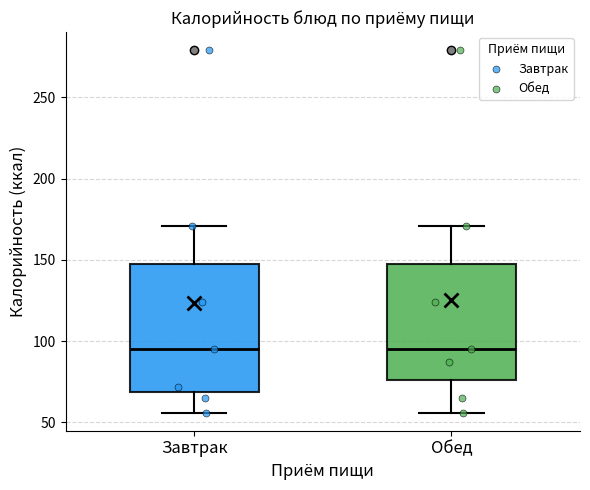

Reading left to right, transcribe this box plot: for each box, give where its median line is, the range the box spans, and where its two whiskers end, as read against the y-axis. The values are not printed on the chart, so give them approximately, as read against the axis.

Завтрак: median 95, box 70 to 150, whiskers 55 to 170
Обед: median 95, box 75 to 150, whiskers 55 to 170